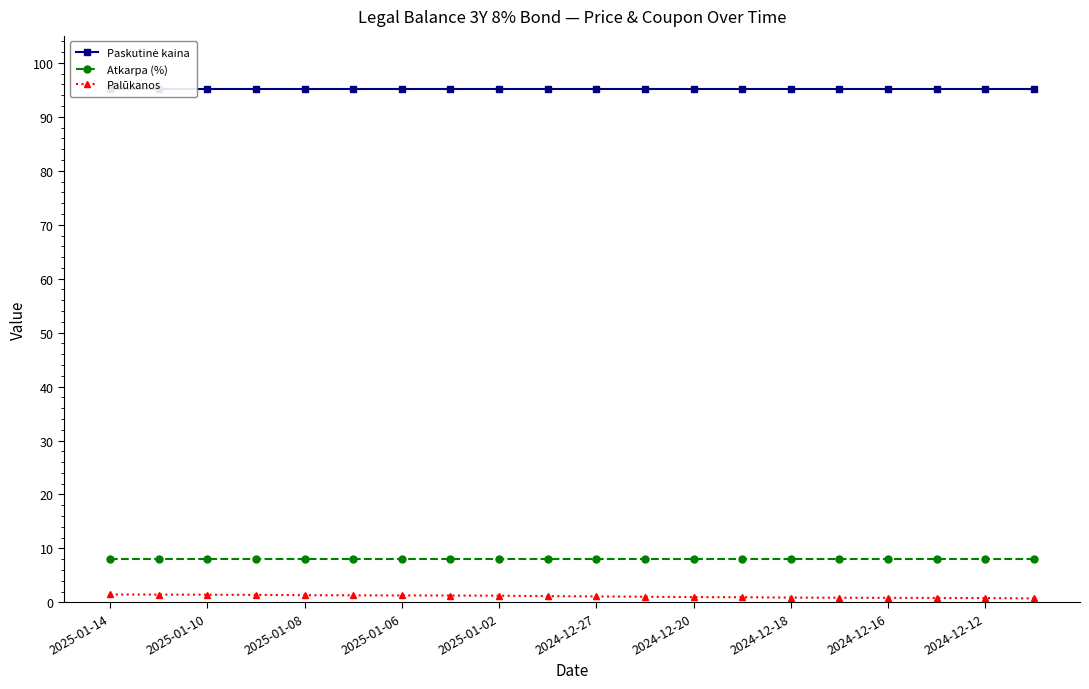

True or false: Atkarpa (%) and Palūkanos cross at least once.

False